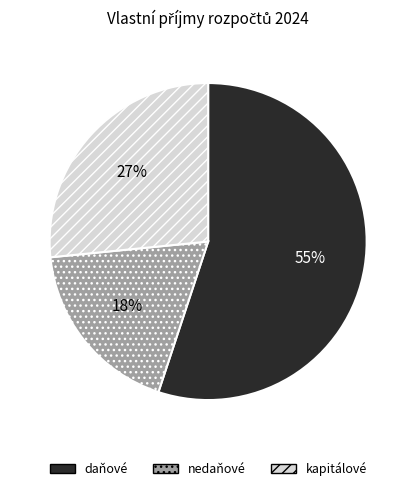

Rank the categories by value from highest to lowest.

daňové, kapitálové, nedaňové